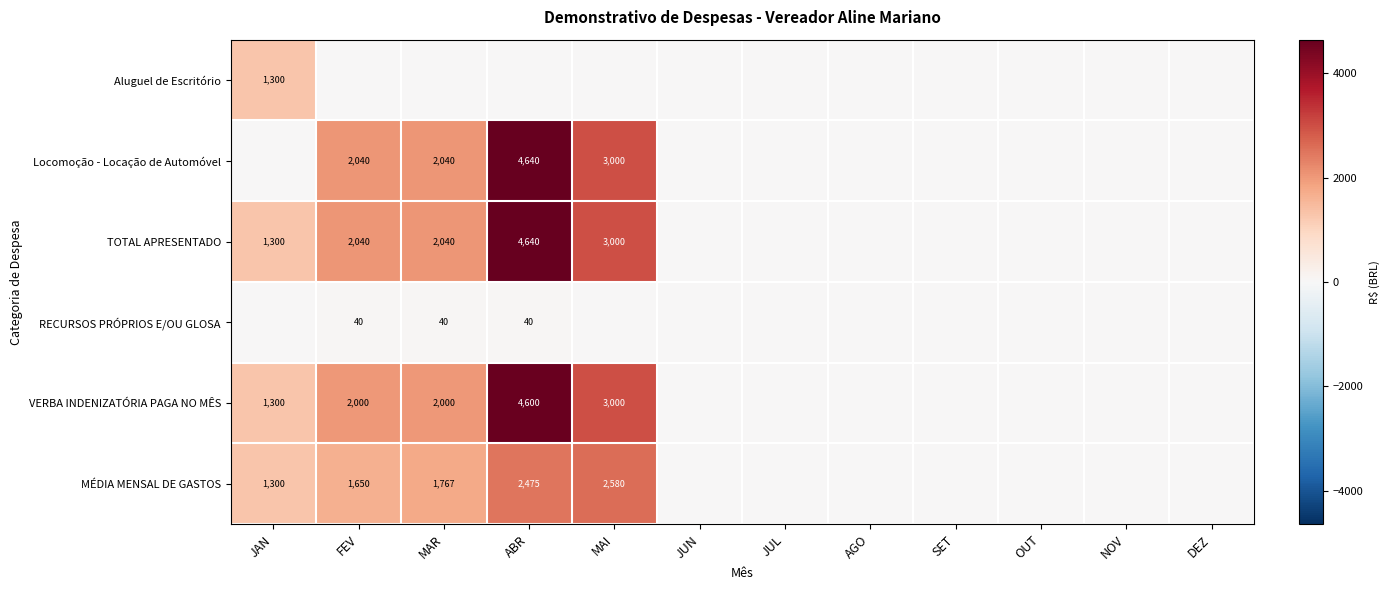

The value of VERBA INDENIZATÓRIA PAGA NO MÊS at JAN is 1300. True or false?

True